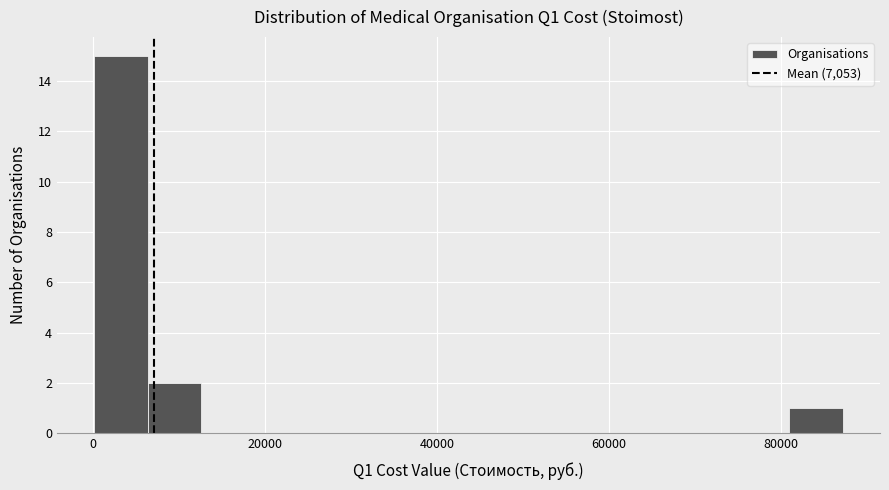

Around what value on the x-axis is the tallest bar? Give the approximate position of its centre, as read against the axis.

4000